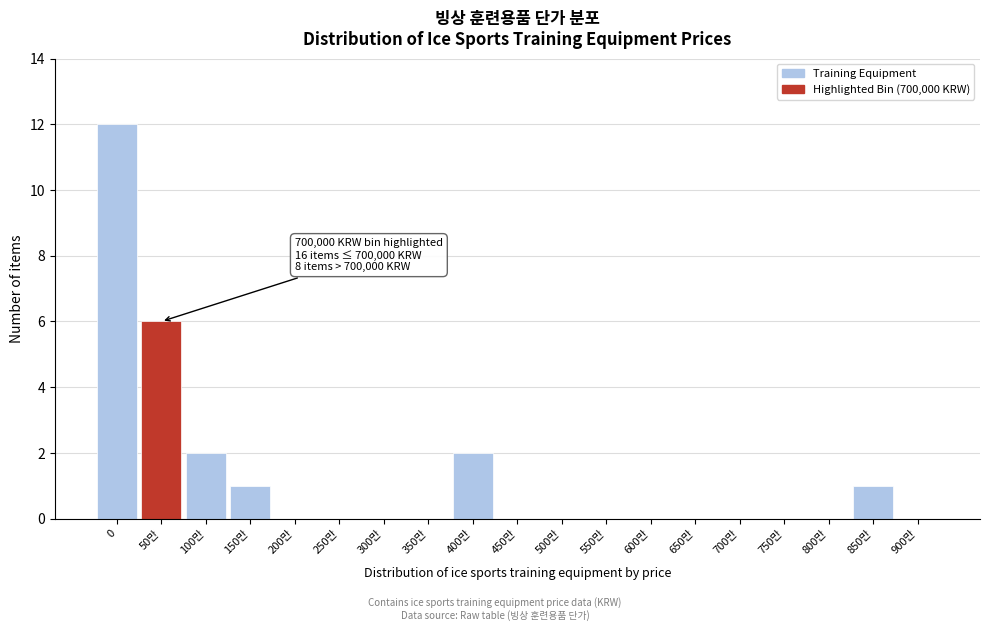

Reading left to right, transcribe all the data shown in this chart.

0=12	50만=6	100만=2	150만=1	200만=0	250만=0	300만=0	350만=0	400만=2	450만=0	500만=0	550만=0	600만=0	650만=0	700만=0	750만=0	800만=0	850만=1	900만=0